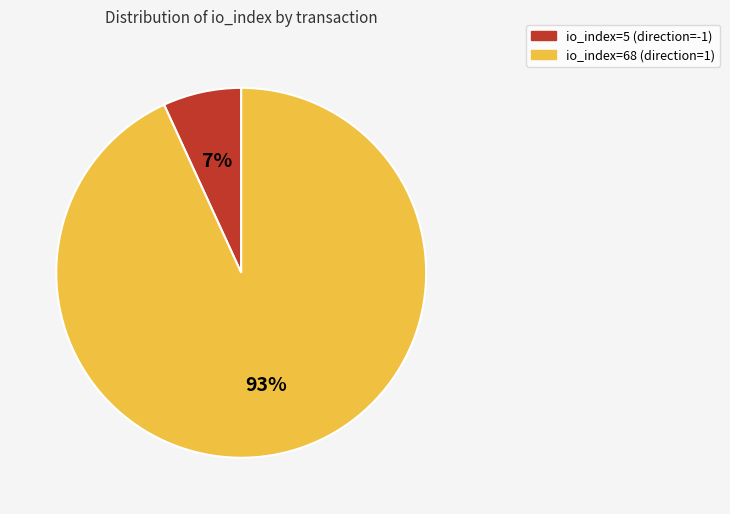

Which slice represents more than half of the pie?

io_index=68 (direction=1)